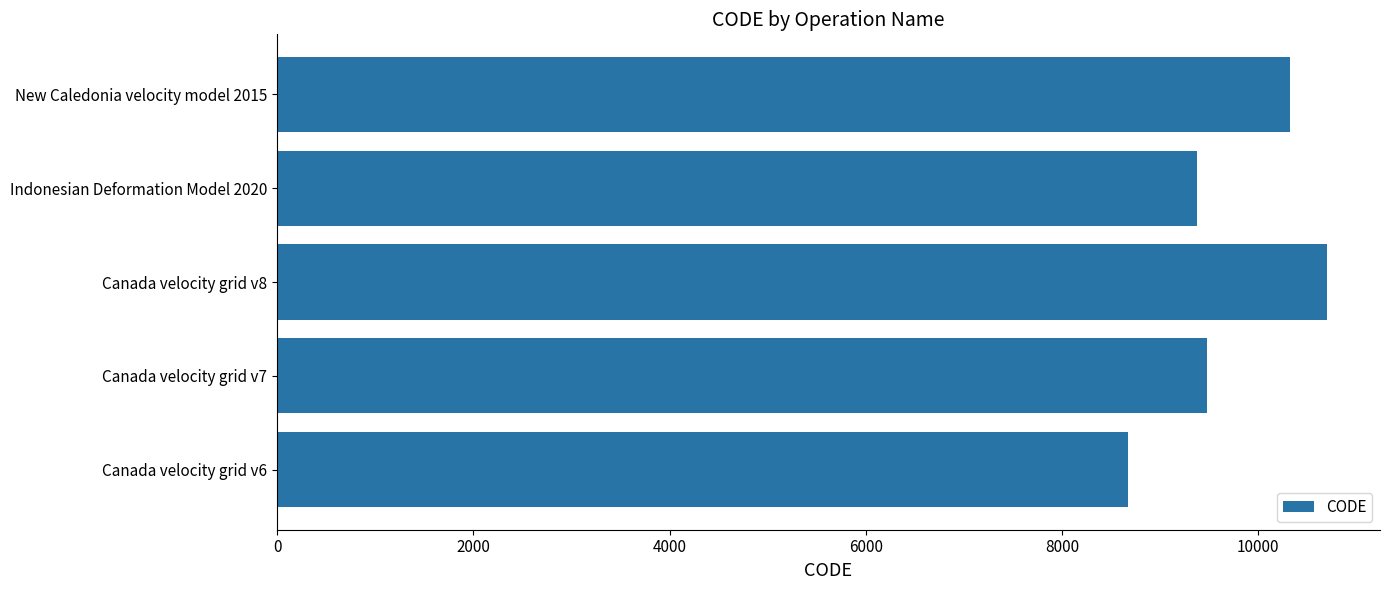

How many data points are less than 9483?

2